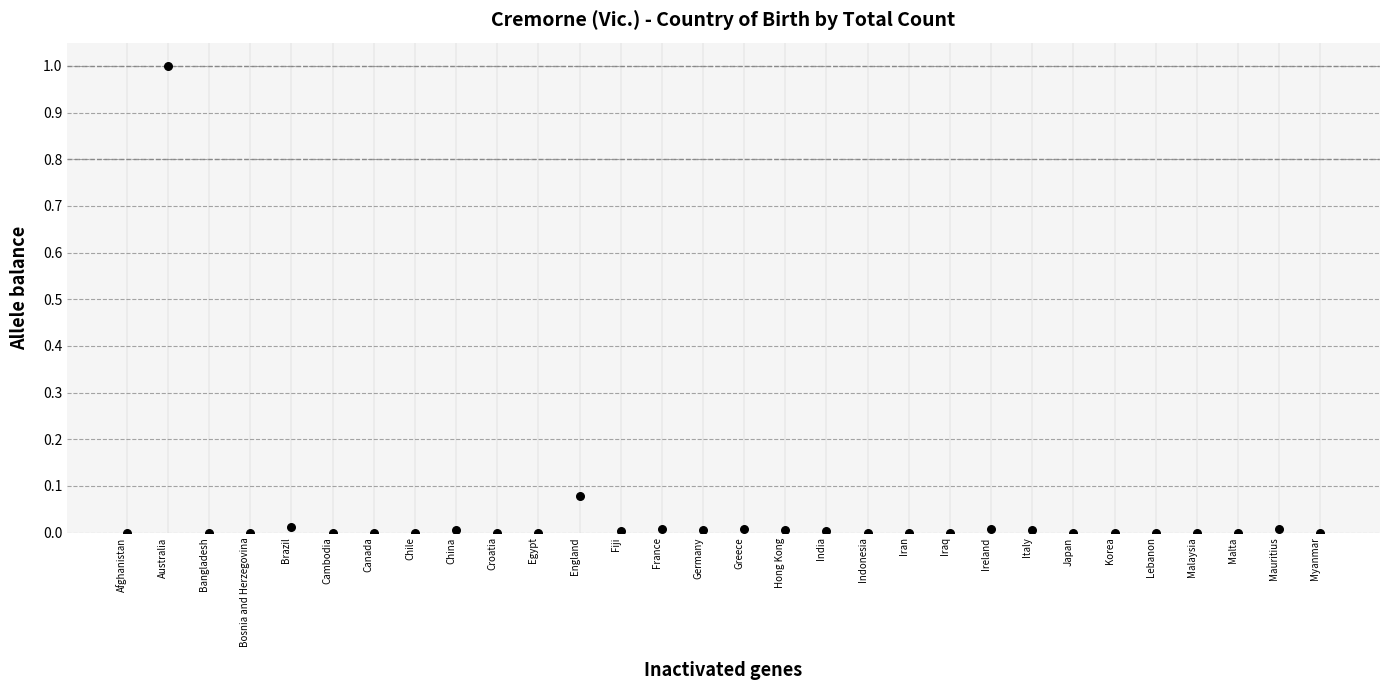

What is the range of Y values (max minus min)?

1.0